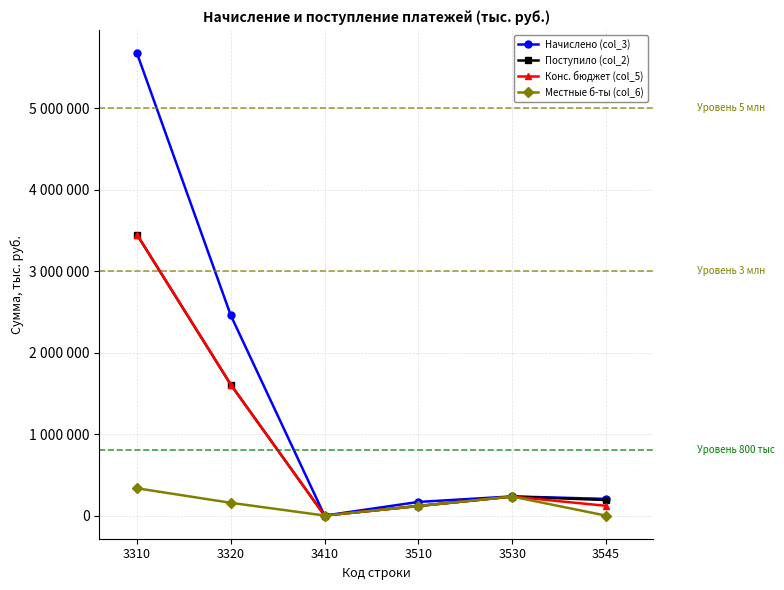

True or false: Конс. бюджет (col_5) has more than 1 interior local peaks.

False